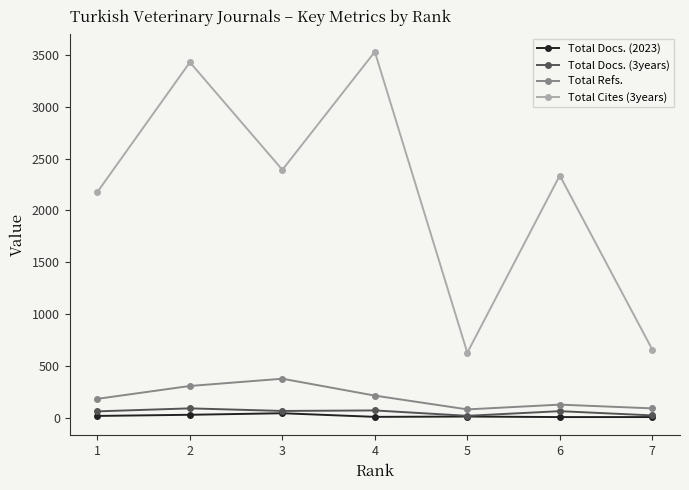

At which label is Total Cites (3years) closest to 2078?

1